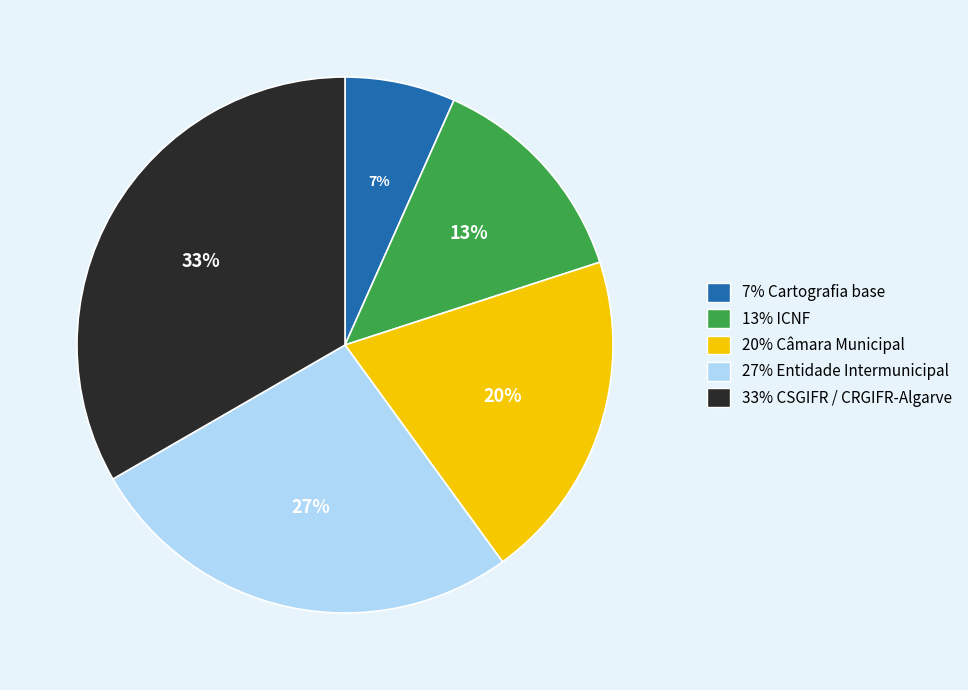

How many slices are in this pie chart?

5